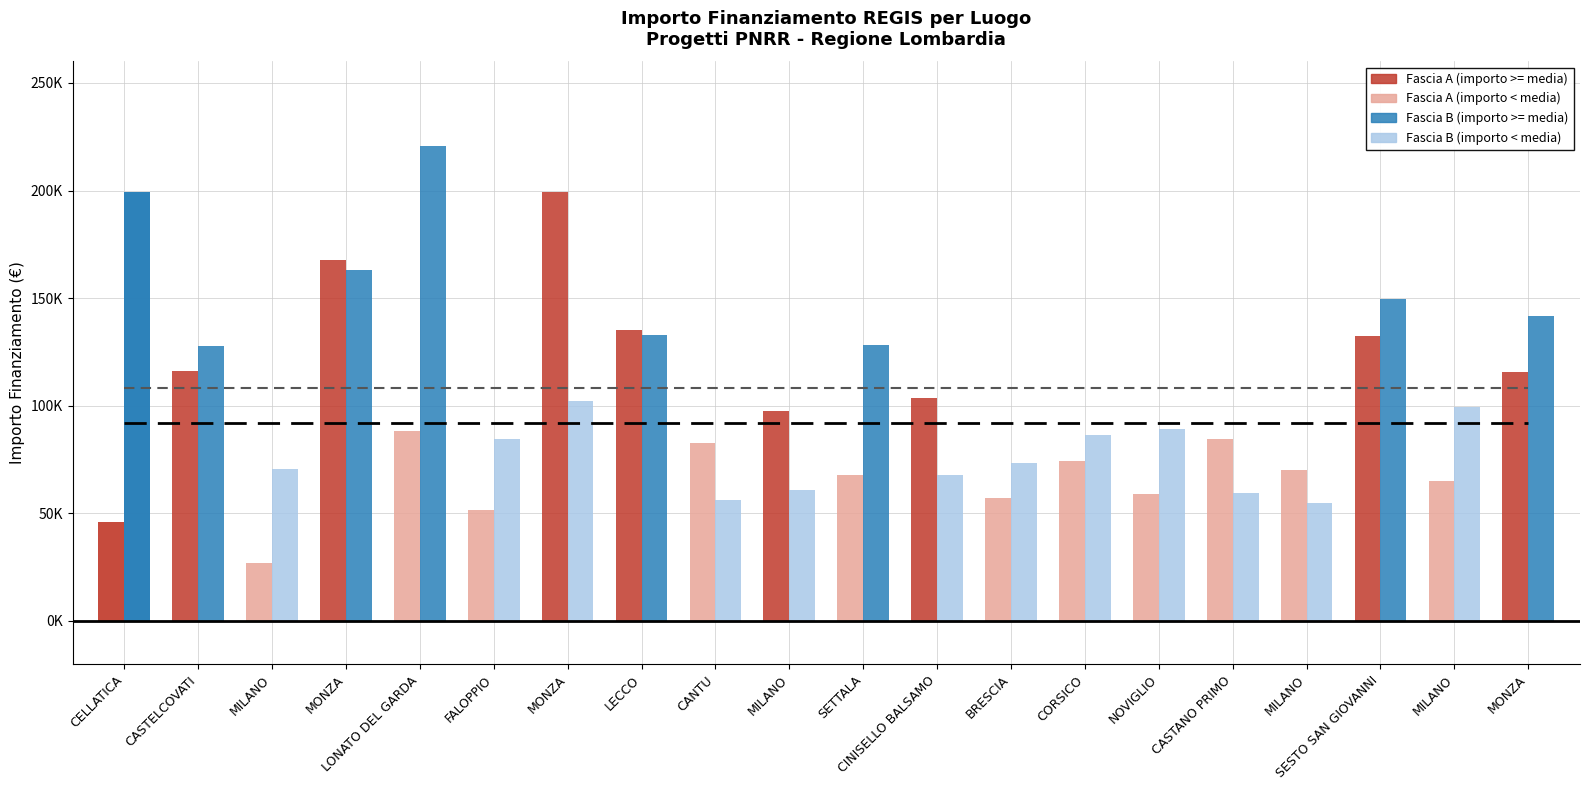

What is the label of the 4th bar from the left?

MONZA